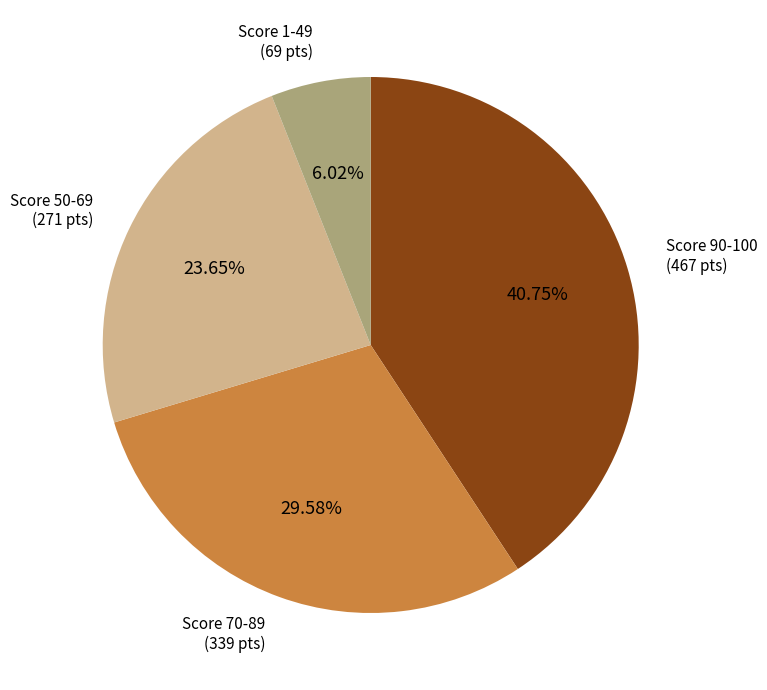

Does any single category account for the majority?

No